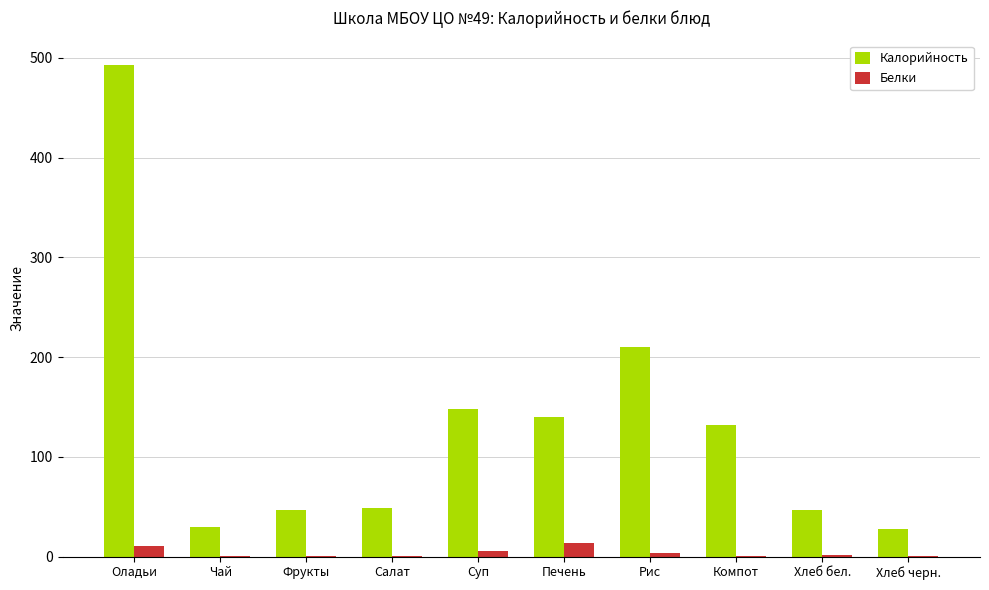

What value does the Белки series have at Печень?

14.0